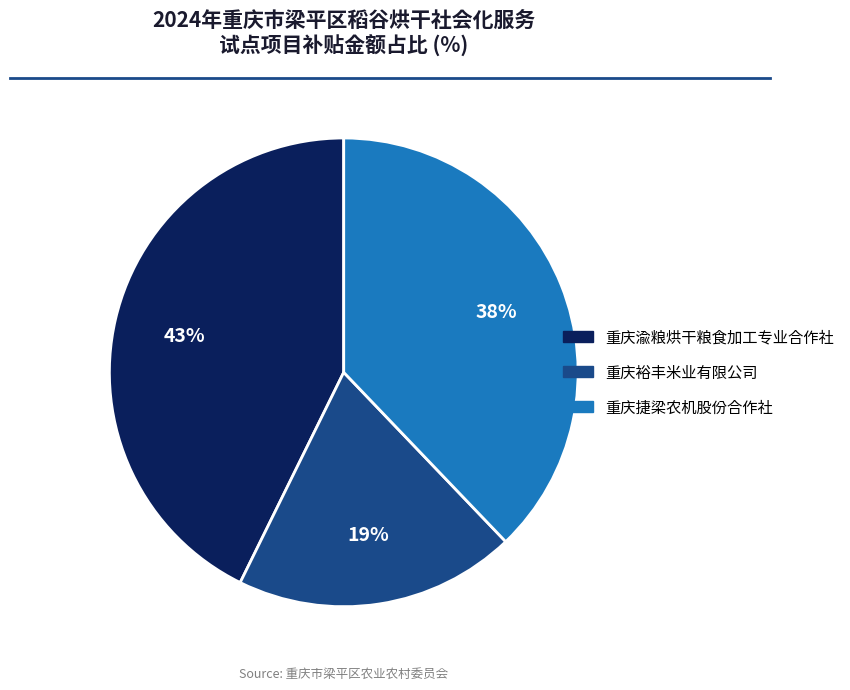

True or false: 重庆捷梁农机股份合作社 accounts for 53% of the total.

False